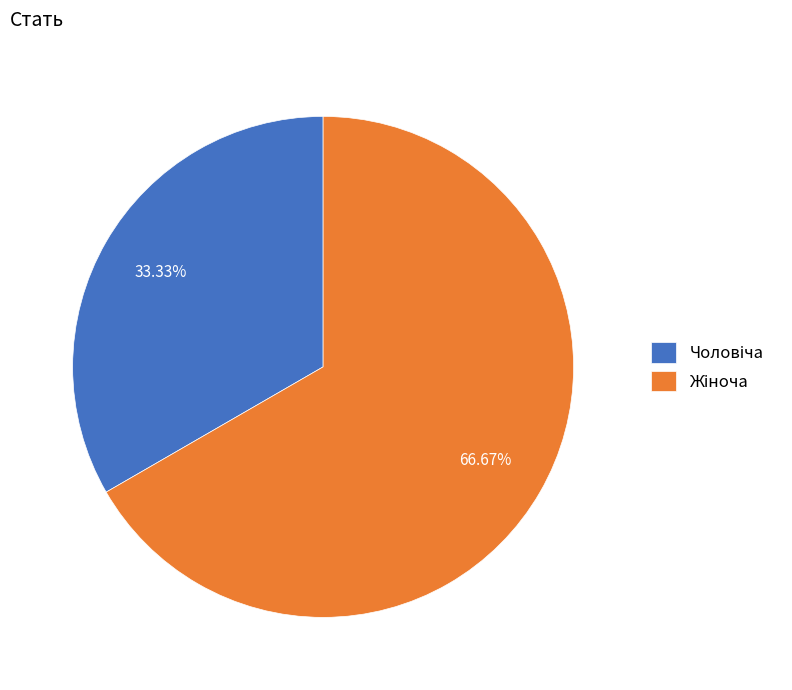

Does any single category account for the majority?

Yes